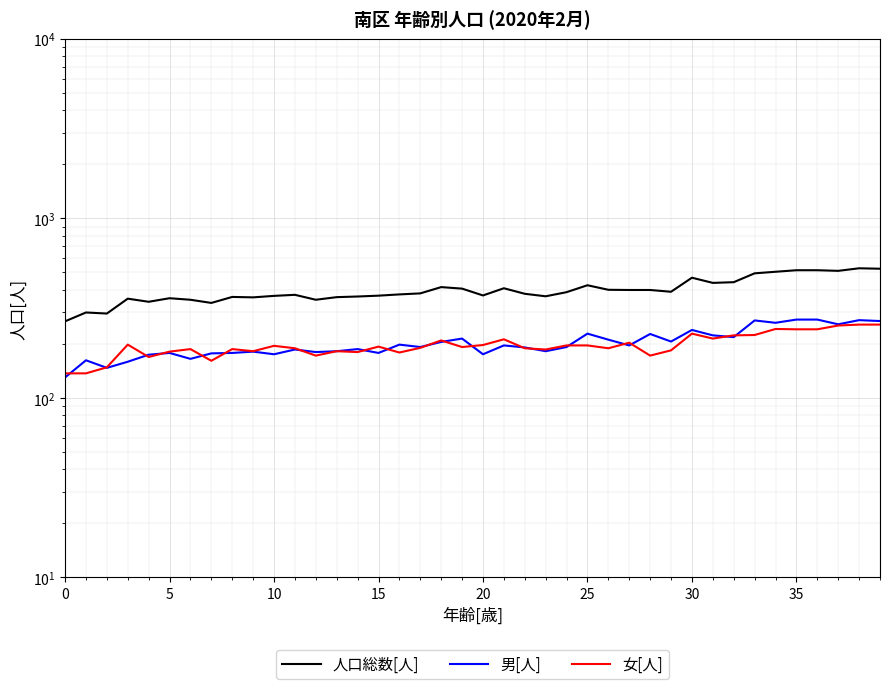

Which series ends up on top after the final intersection of 女[人] and 男[人]?

男[人]